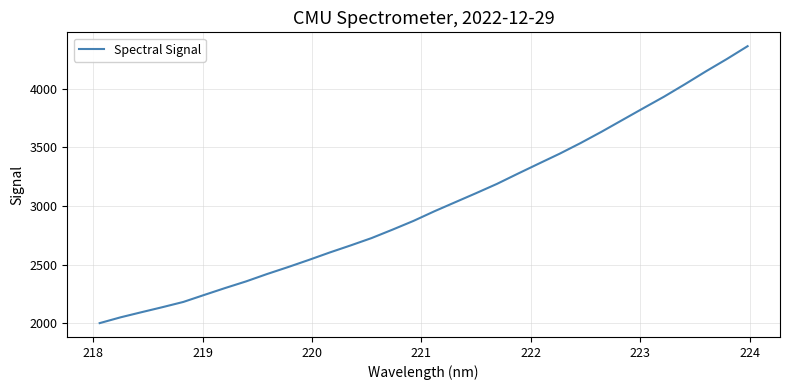

What is the difference between the maximum and minimum values?

2359.0